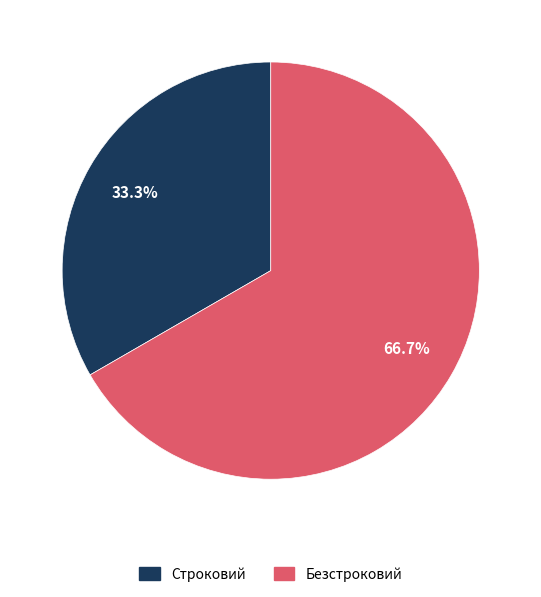

Rank the categories by value from highest to lowest.

Безстроковий, Строковий